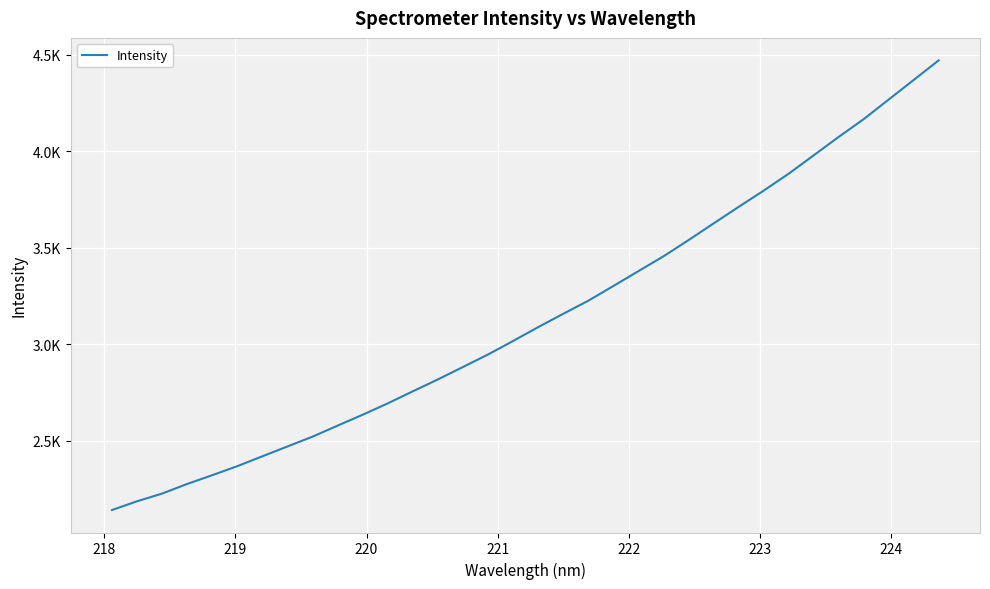

Is this an area chart (filled region under the line)?

No